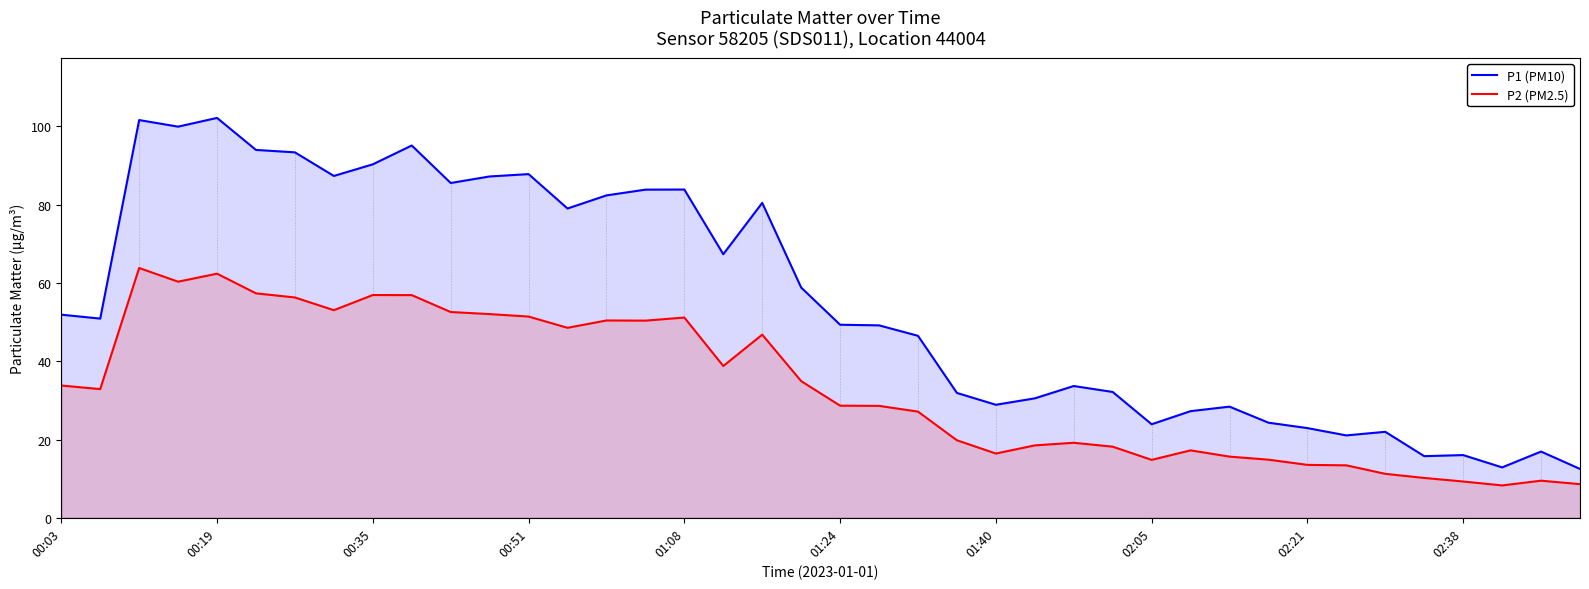

Where is P2 (PM2.5) nearest to the value 36?

19